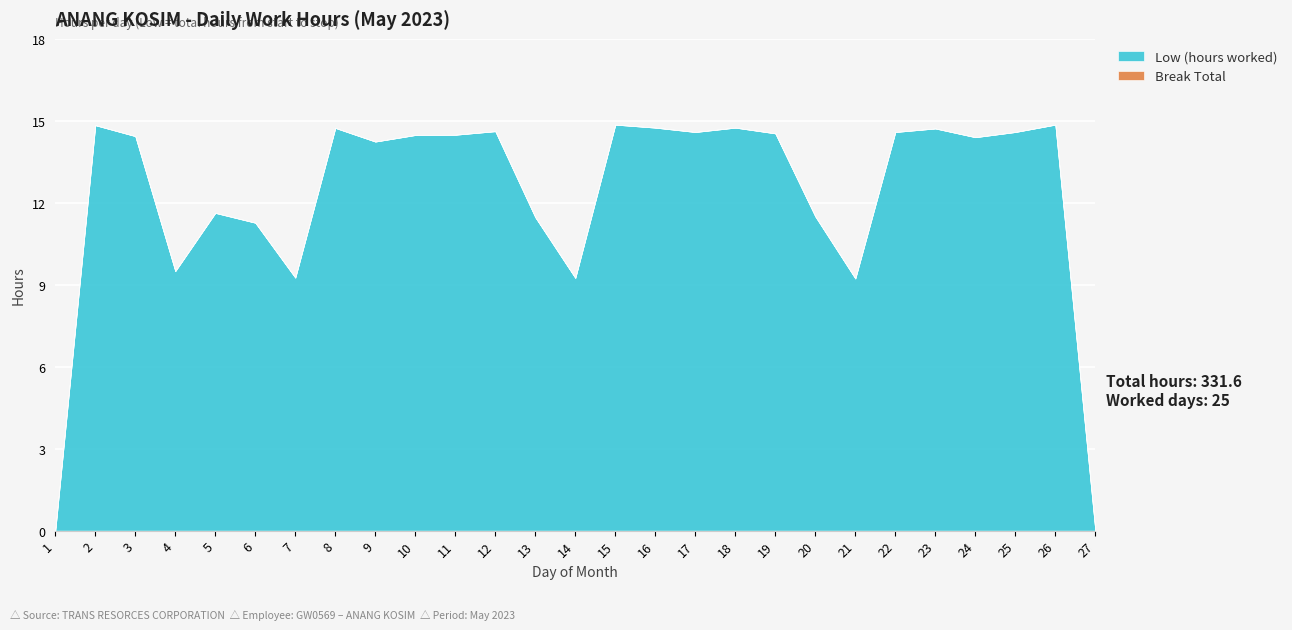

The value of Low (hours worked) at 24 is 14.4. True or false?

True